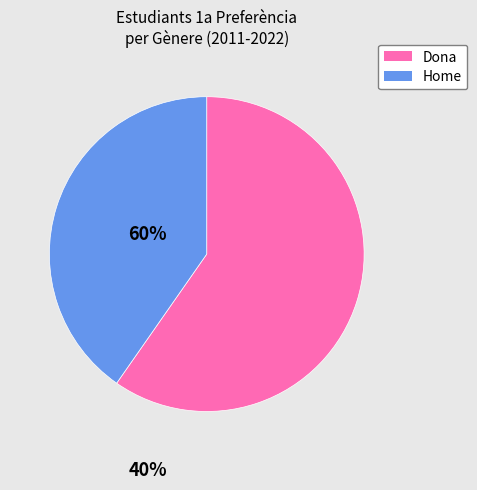

Rank the categories by value from lowest to highest.

Home, Dona